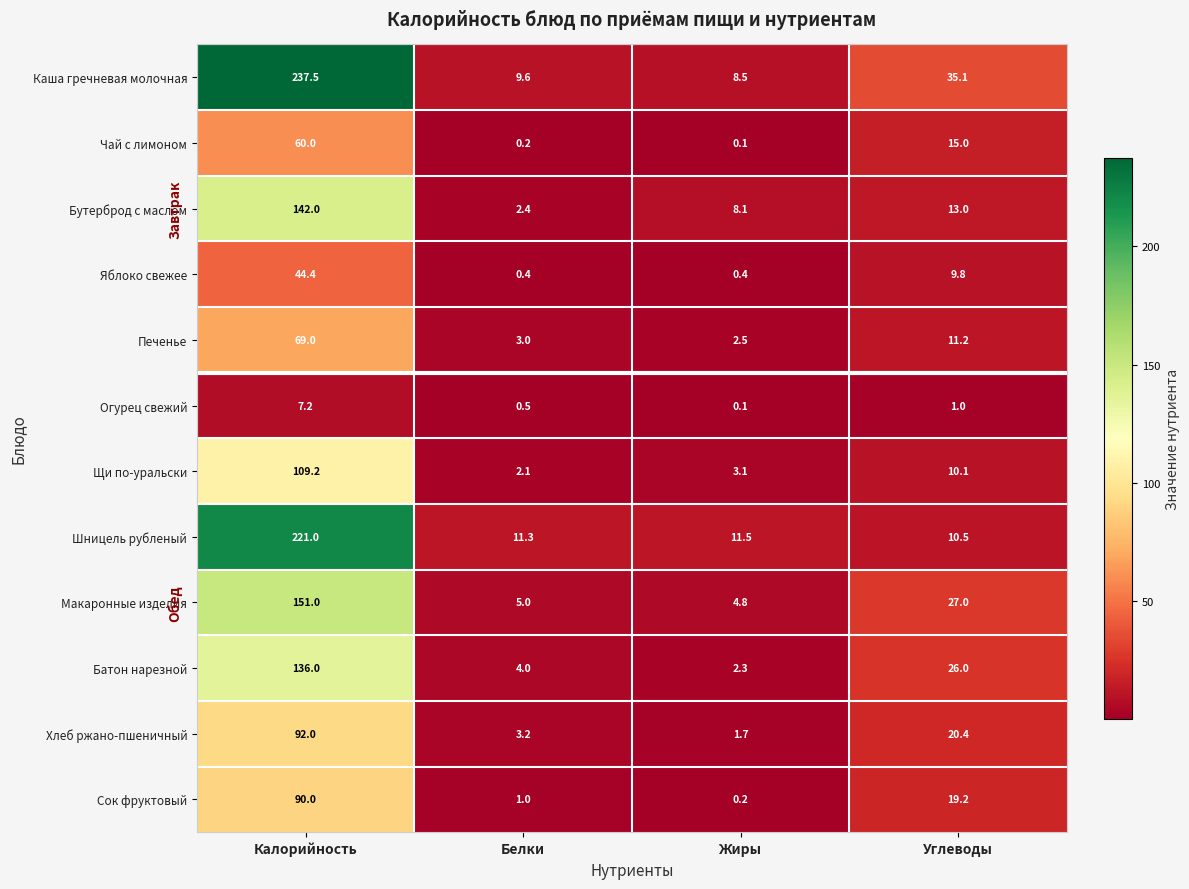

At which label does Чай с лимоном reach its minimum?

Жиры